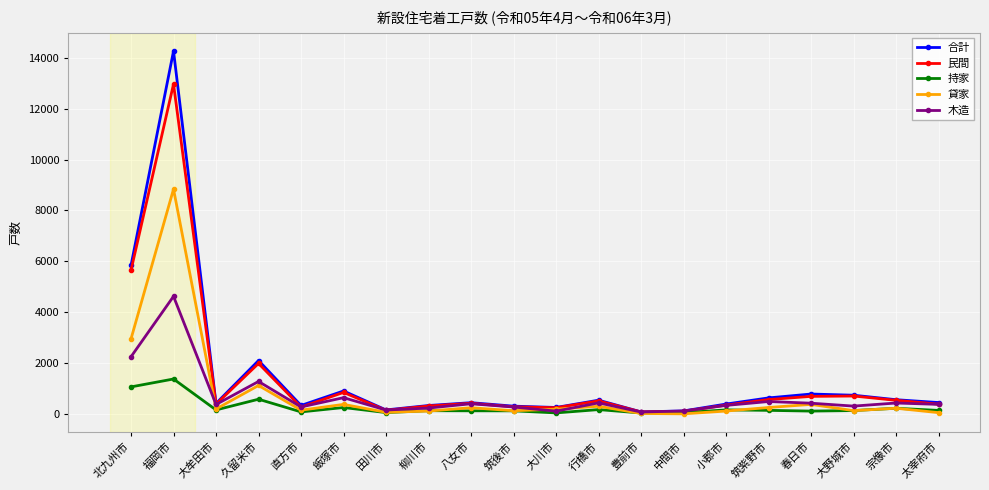

What is the label of the 2nd point from the left?

福岡市